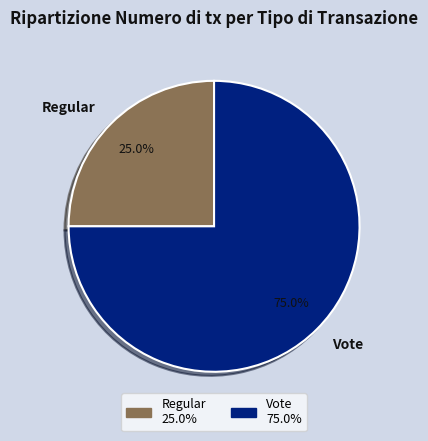

Between Vote and Regular, which is larger?

Vote